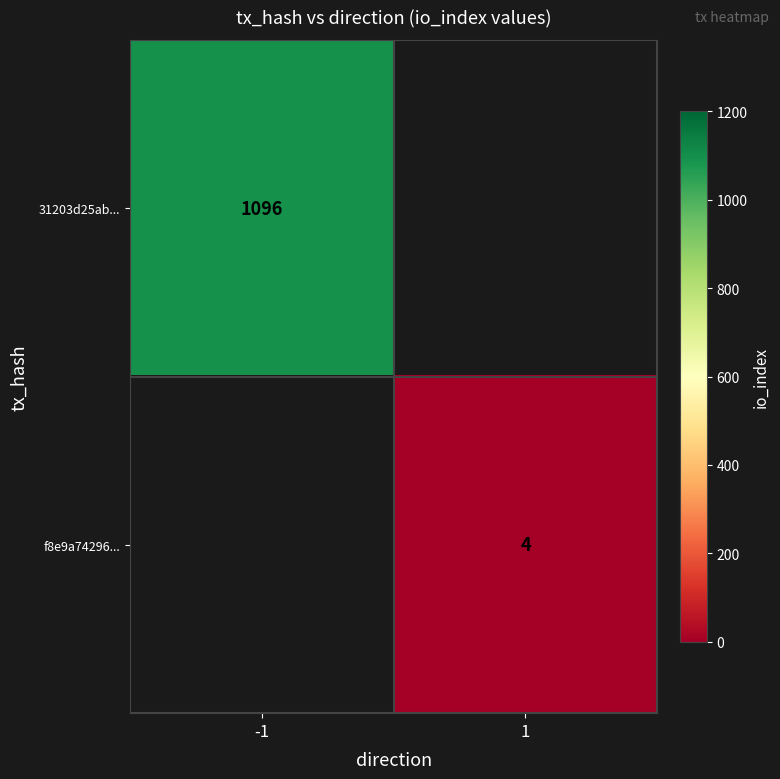

What is the minimum value shown in the chart?

4.0